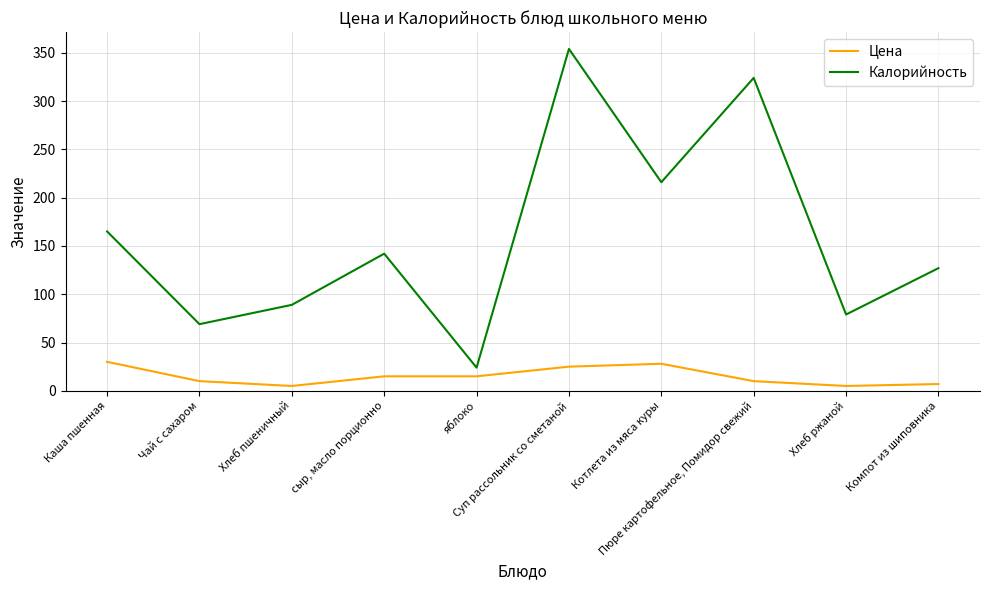

What are all the series names shown in the legend?

Цена, Калорийность